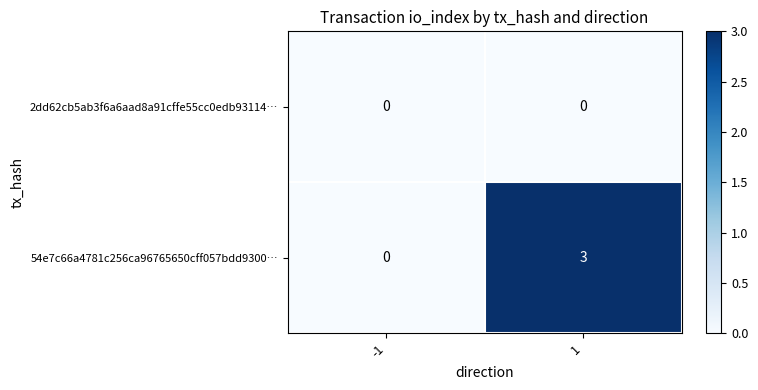

Reading left to right, what are all the values shown in this chart?

2dd62cb5ab3f6a6aad8a91cffe55cc0edb93114…: -1=0	1=0
54e7c66a4781c256ca96765650cff057bdd9300…: -1=0	1=3